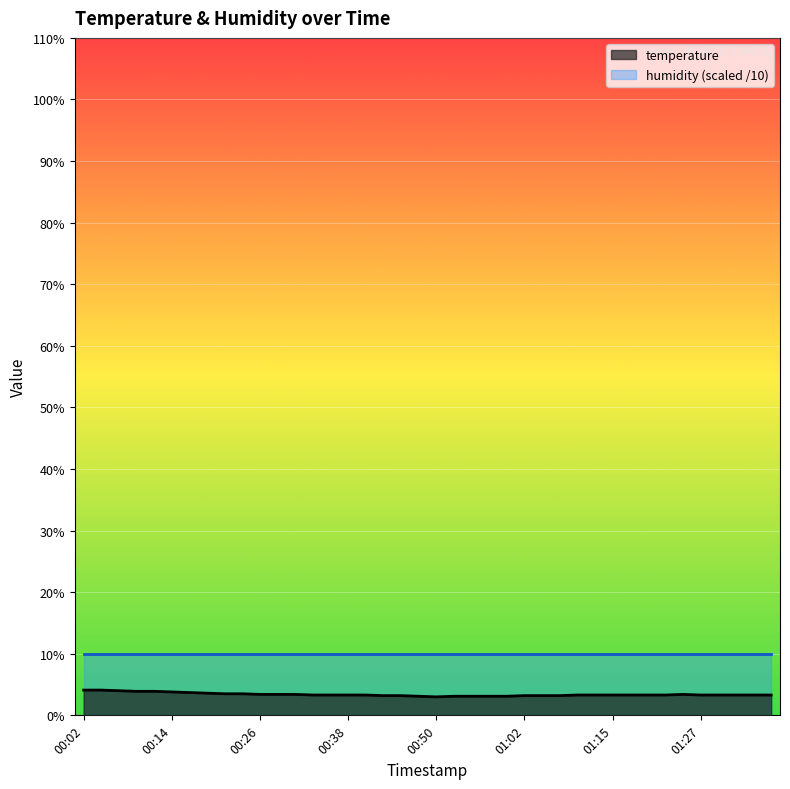

Which category has the lowest value across all series?

00:50